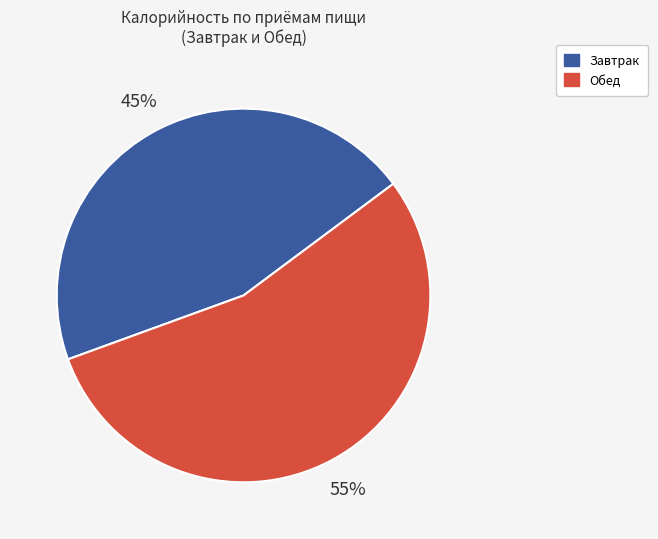

True or false: Завтрак accounts for 60% of the total.

False